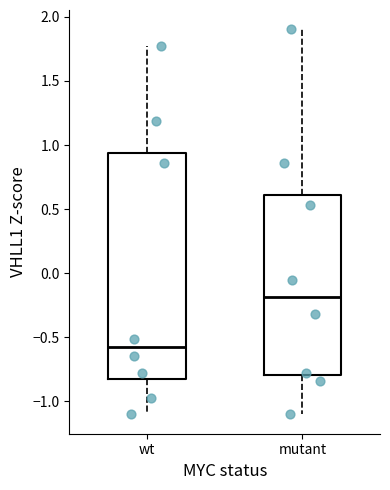

Reading left to right, read every box against the y-axis: the position of its median line, the range the box covers, and the ends of its whiskers. The values are not printed on the chart, so give them approximately, as read against the axis.

wt: median -0.60, box -0.85 to 0.95, whiskers -1.10 to 1.75
mutant: median -0.20, box -0.80 to 0.60, whiskers -1.10 to 1.90